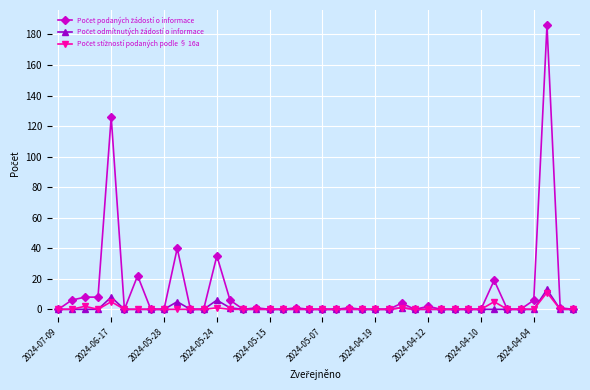

What is the maximum value shown in the chart?

186